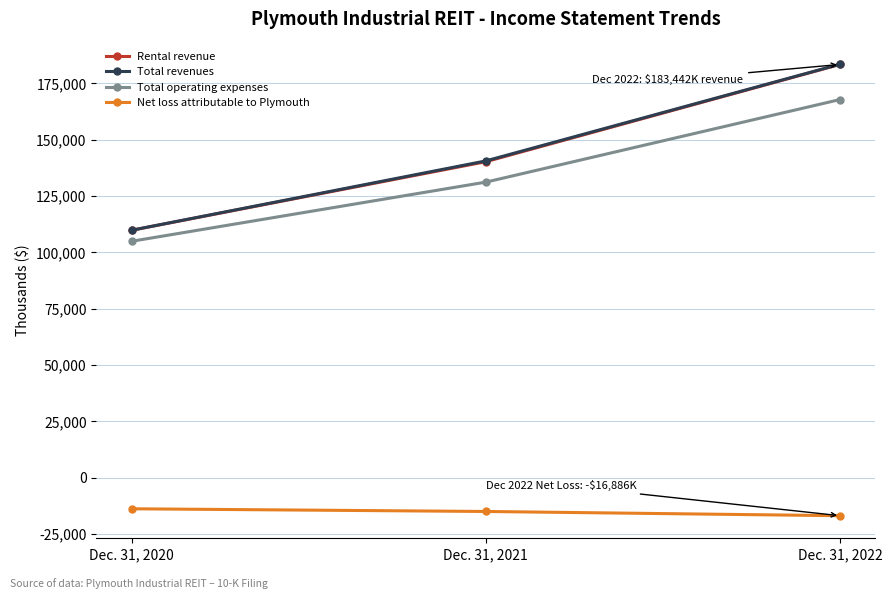

True or false: Rental revenue has a value of 183442 at Dec. 31, 2022.

True